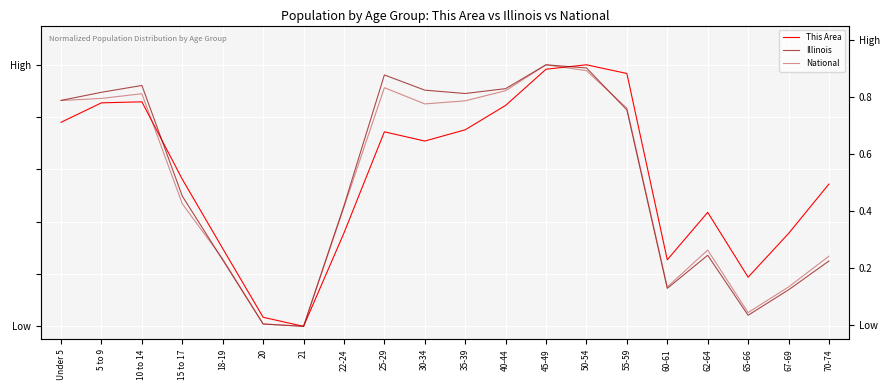

True or false: Illinois has a value of 0.1 at 65-66.

False